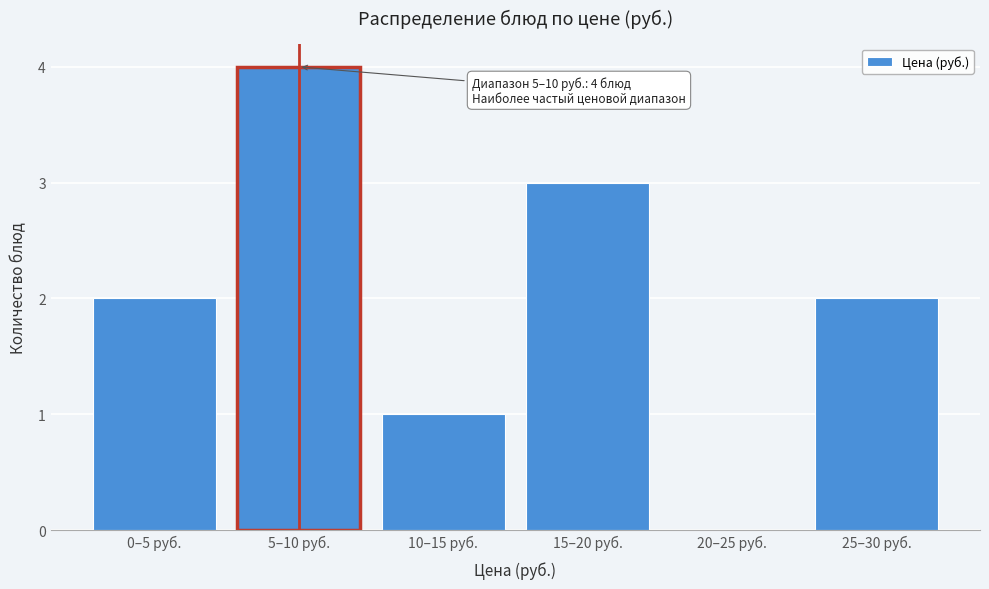

Reading right to left, transcribe all the data shown in this chart.

25–30 руб.=2	20–25 руб.=0	15–20 руб.=3	10–15 руб.=1	5–10 руб.=4	0–5 руб.=2